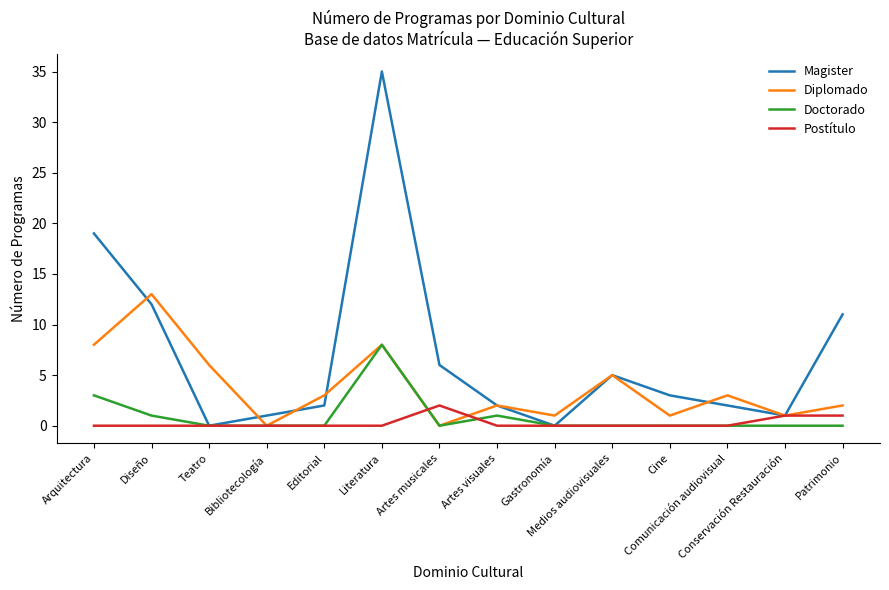

Which series has the largest total across all categories?

Magister